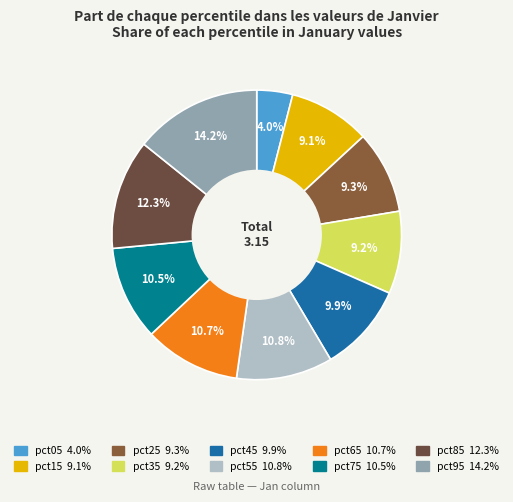

How many segments does this pie chart have?

10